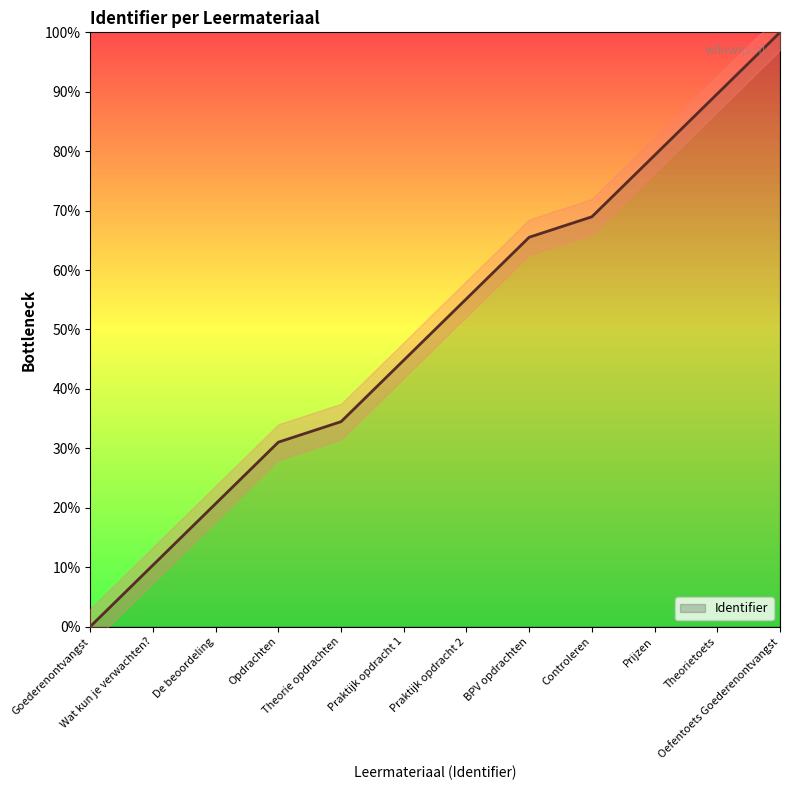

What is the label of the 10th point from the right?

De beoordeling